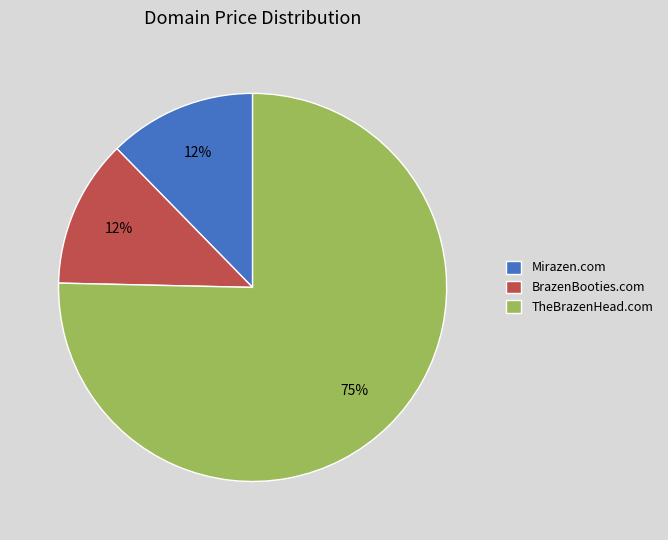

What is the largest slice in the pie chart?

TheBrazenHead.com